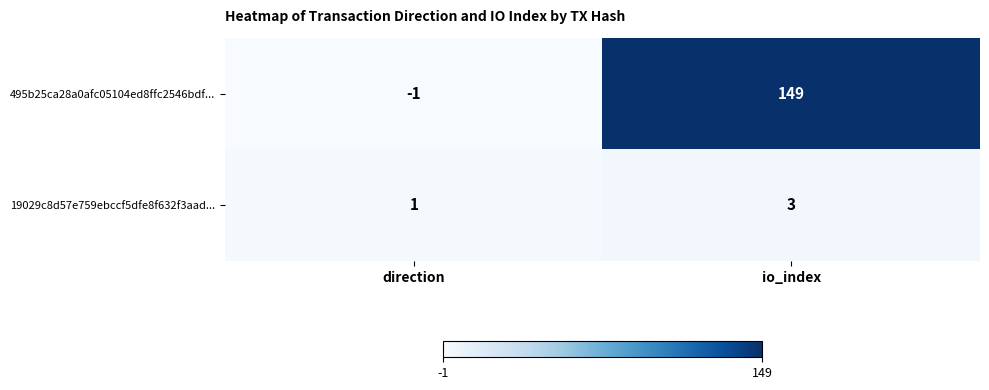

True or false: 495b25ca28a0afc05104ed8ffc2546bdf... has a value of 98 at io_index.

False